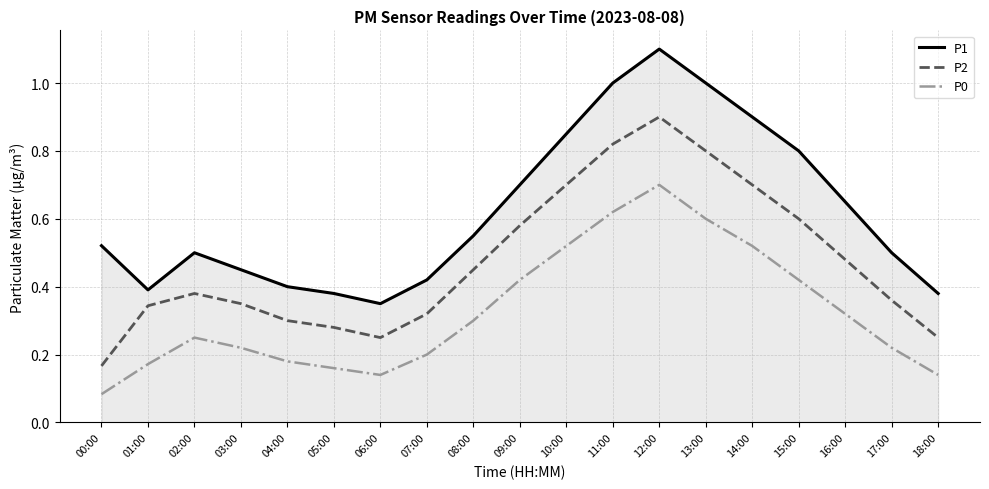

Which series has the largest total across all categories?

P1